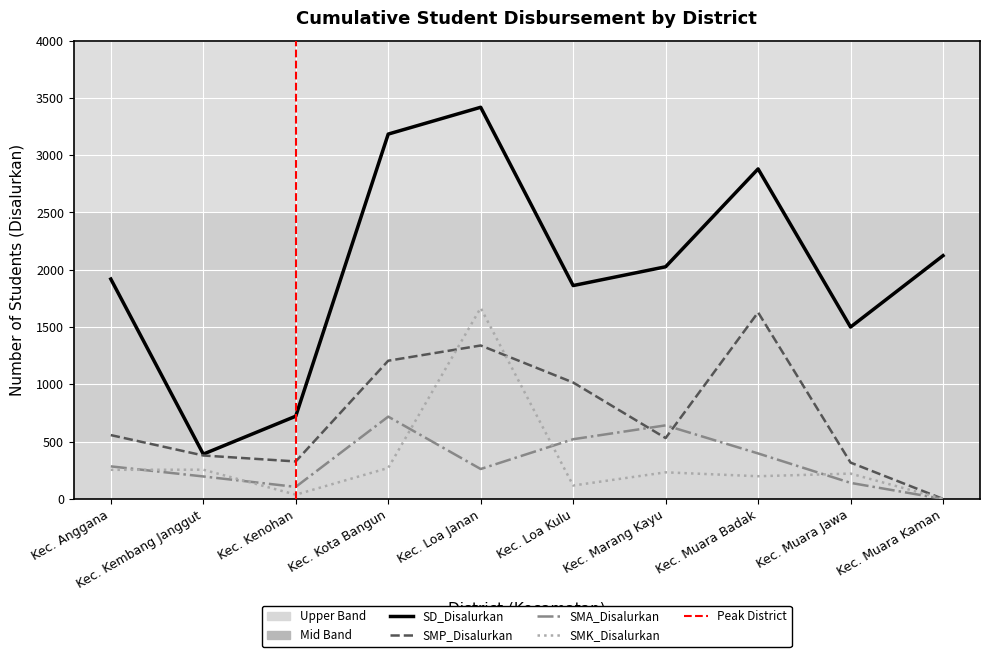

What is the maximum value for SMK_Disalurkan?

1667